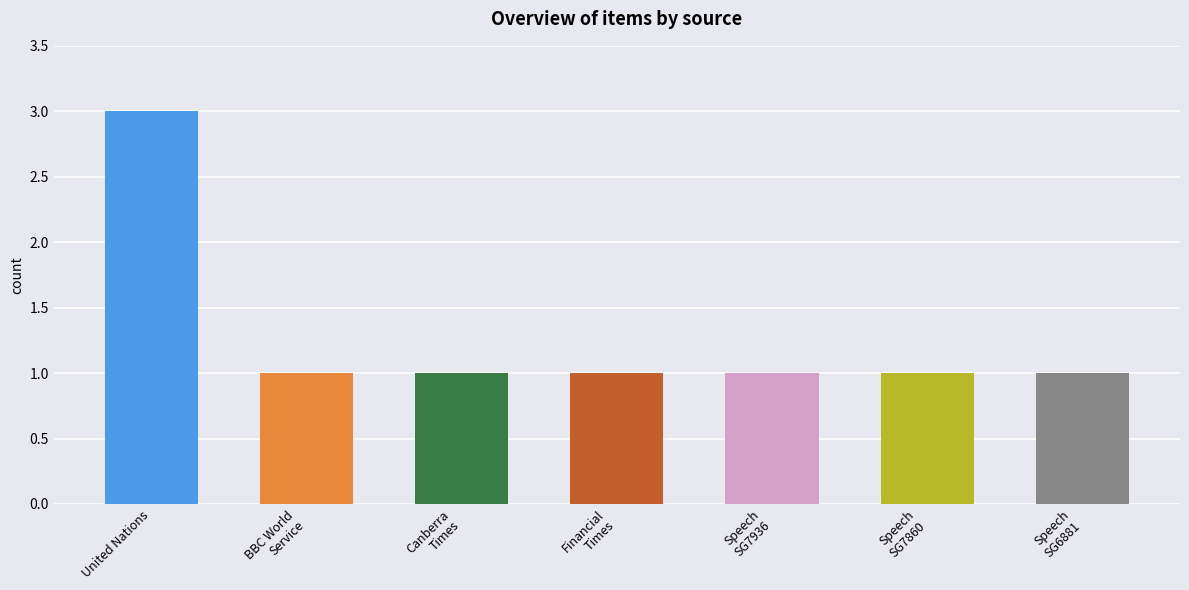

Rank the categories by value from highest to lowest.

United Nations, BBC World Service, Canberra Times, Financial Times, Speech SG7936, Speech SG7860, Speech SG6881